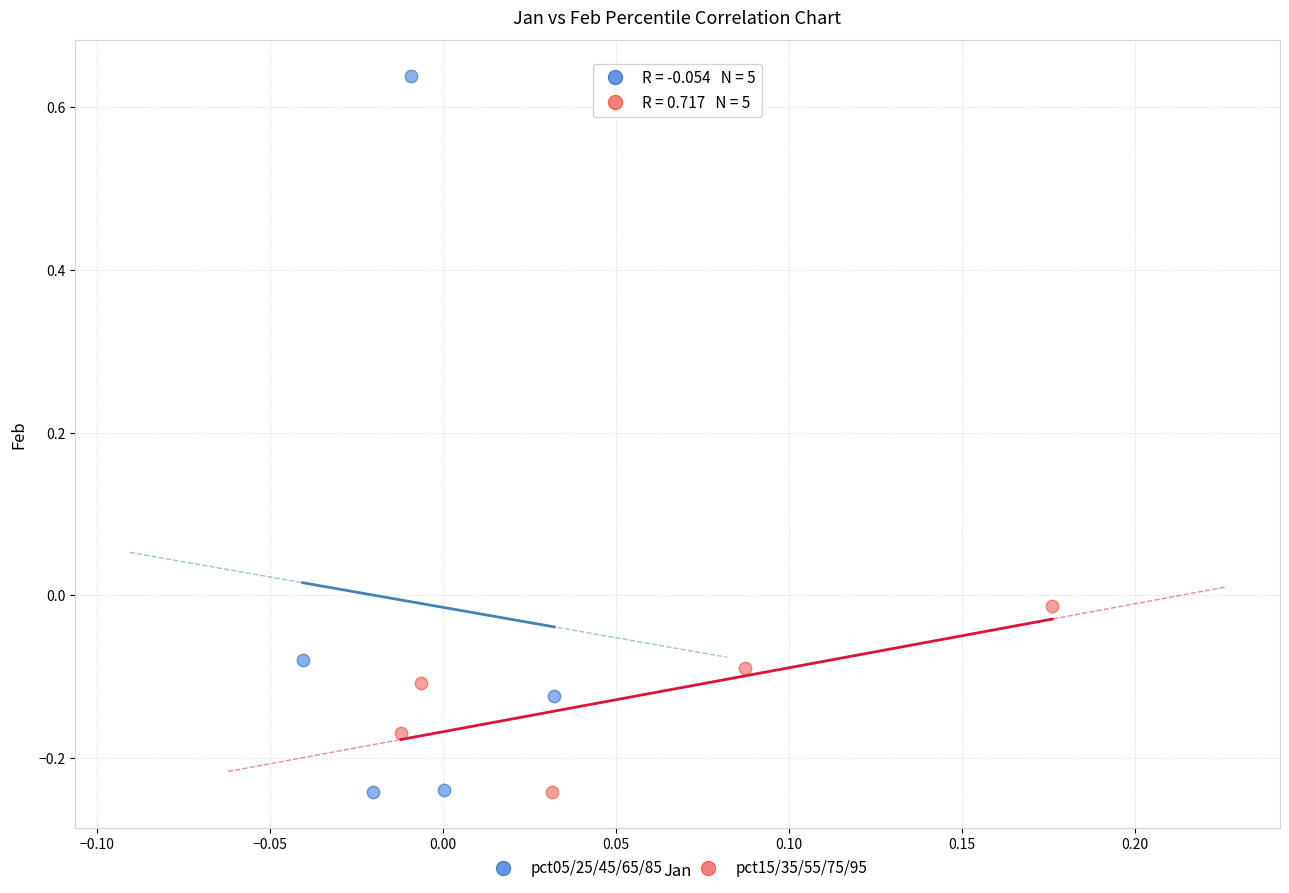

Which series has the largest Y range (max minus min)?

pct05/25/45/65/85